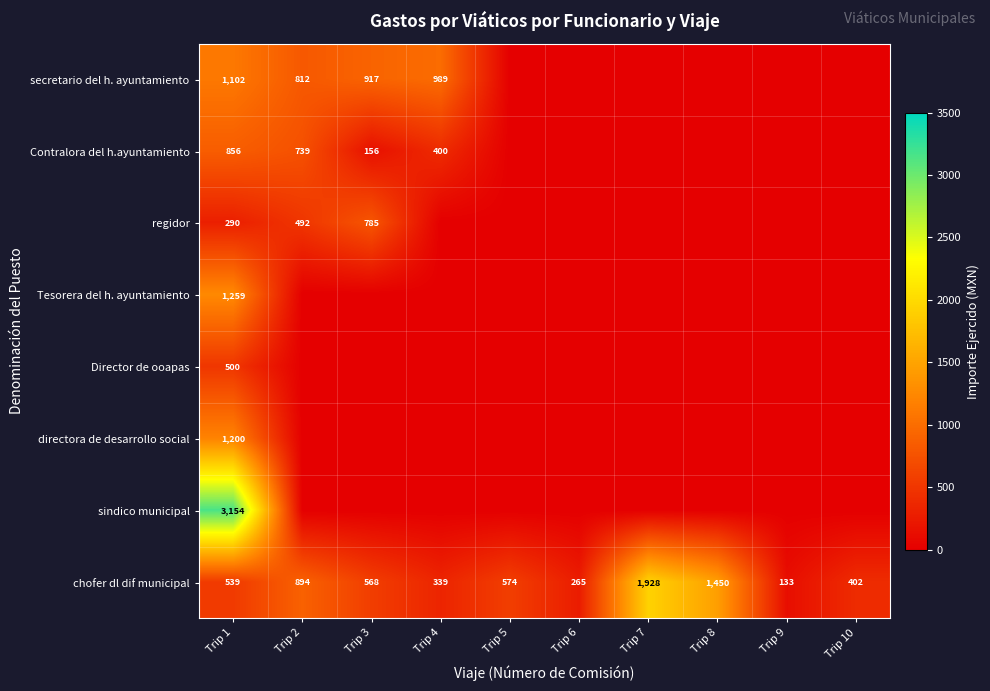

The chofer dl dif municipal series shows 295 at Trip 5. True or false?

False